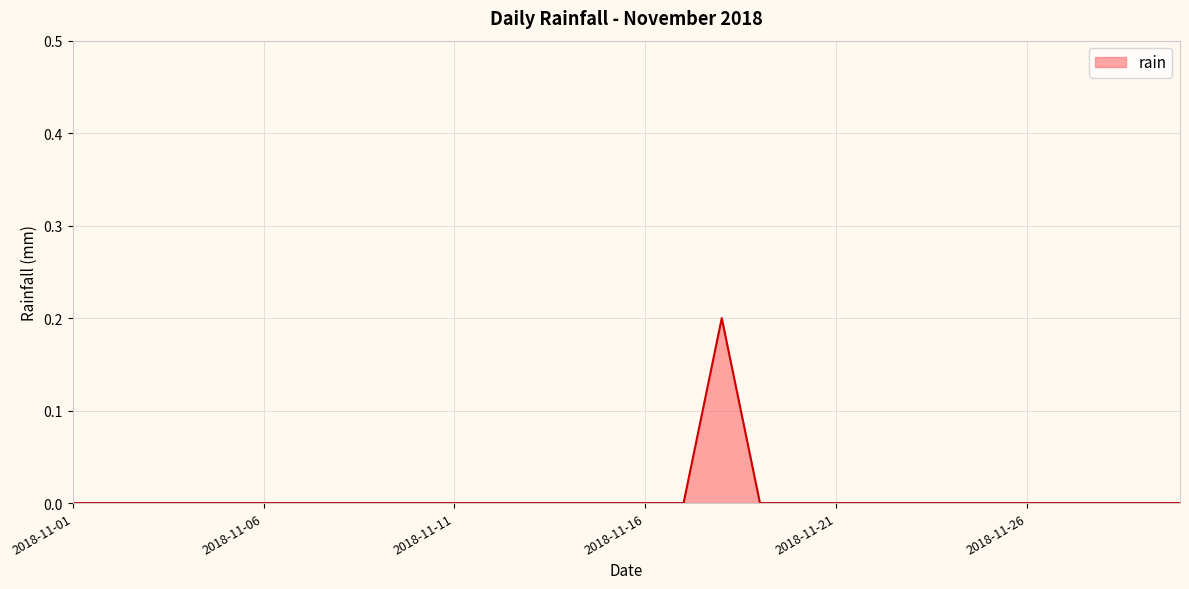

Reading left to right, extract all data points from this chart.

0.0	0.0	0.0	0.0	0.0	0.0	0.0	0.0	0.0	0.0	0.0	0.0	0.0	0.0	0.0	0.0	0.0	0.2	0.0	0.0	0.0	0.0	0.0	0.0	0.0	0.0	0.0	0.0	0.0	0.0